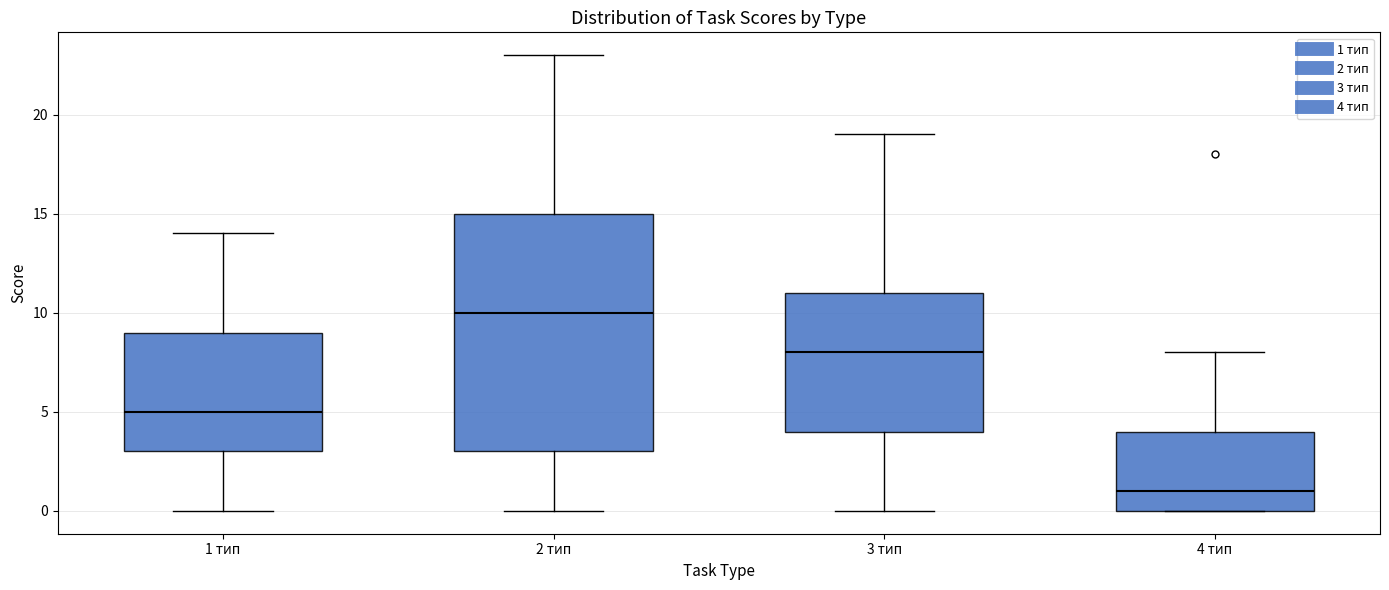

Which box has the lowest median line?

4 тип